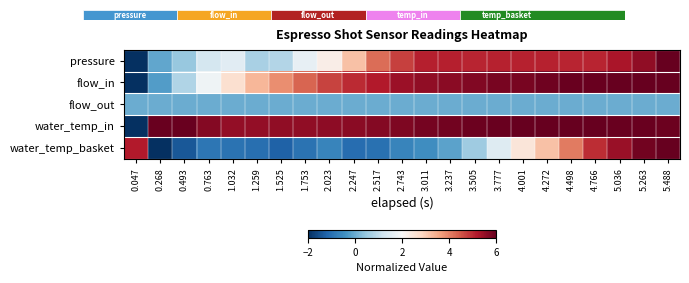

Between 1.525 and 1.753, which is larger?

1.753